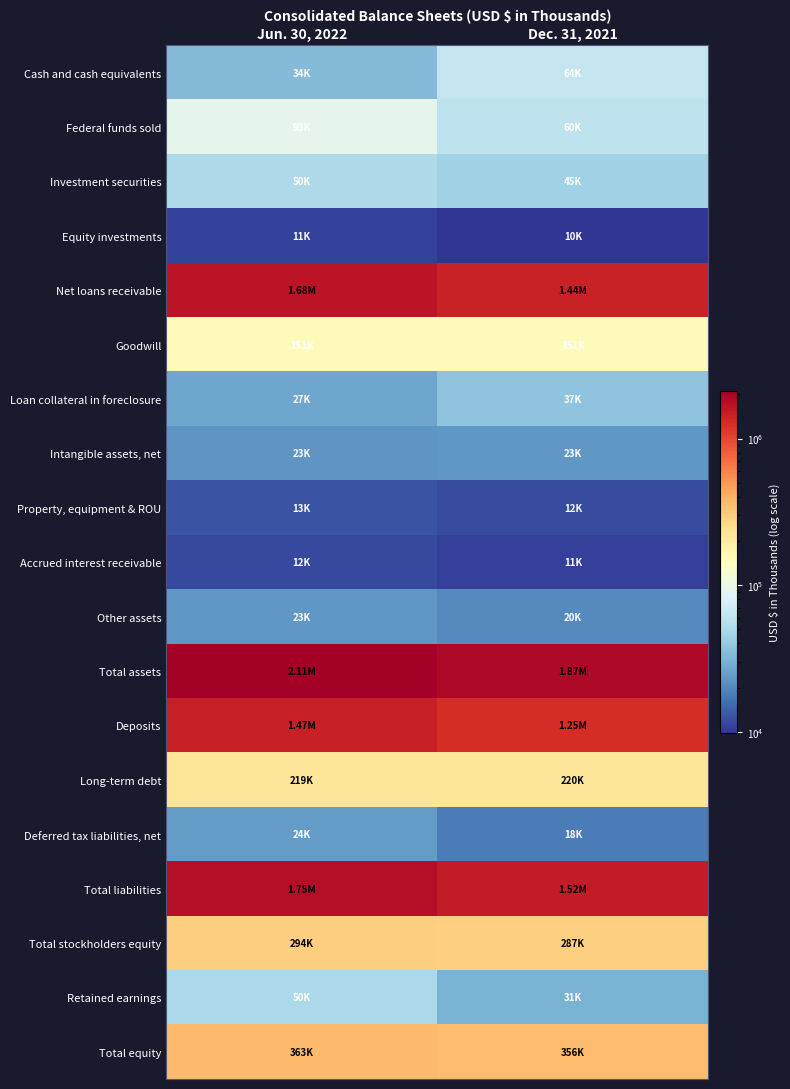

What is the spread (max minus min) of values at Dec. 31, 2021?

1863331